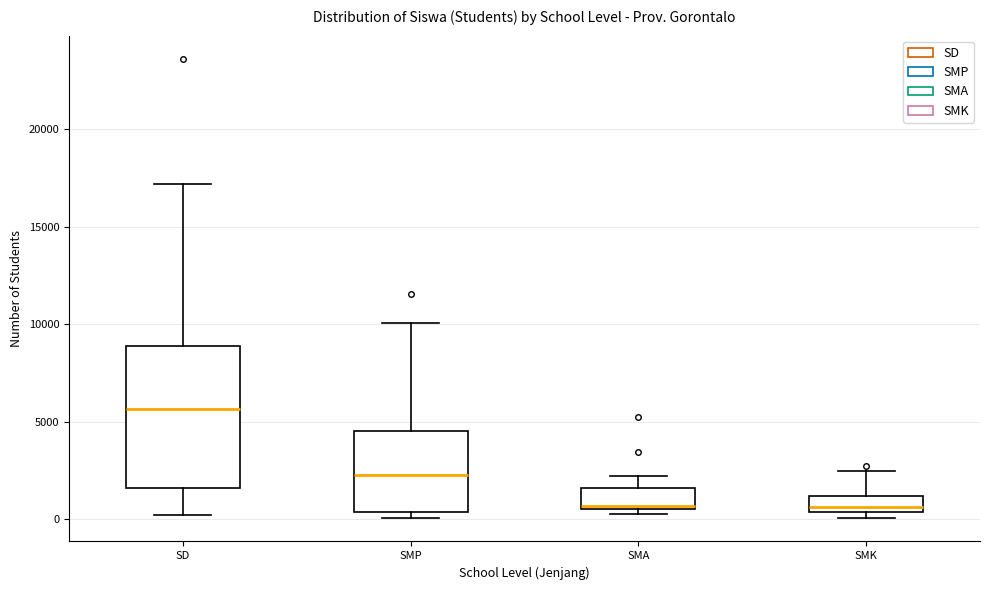

Reading left to right, transcribe this box plot: for each box, give where its median line is, the range the box spans, and where its two whiskers end, as read against the y-axis. The values are not printed on the chart, so give them approximately, as read against the axis.

SD: median 5500, box 1500 to 9000, whiskers 0 to 17000
SMP: median 2500, box 500 to 4500, whiskers 0 to 10000
SMA: median 500 (just above the box's lower edge), box 500 to 1500, whiskers 500 (just below the box's lower edge) to 2000
SMK: median 500 (just above the box's lower edge), box 500 to 1000, whiskers 0 to 2500